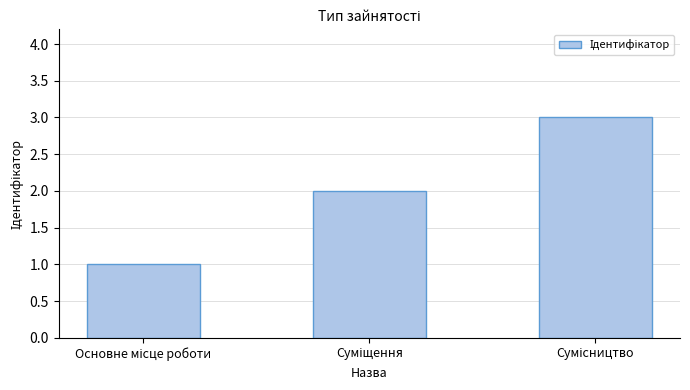

What is the maximum value shown in the chart?

3